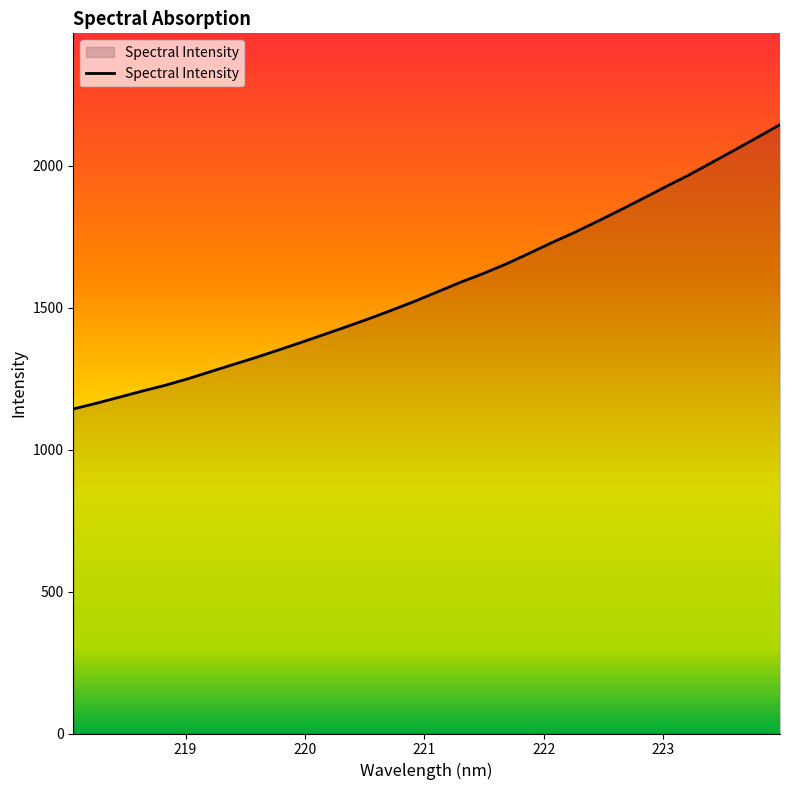

What is the difference between the maximum and minimum values?

1001.2